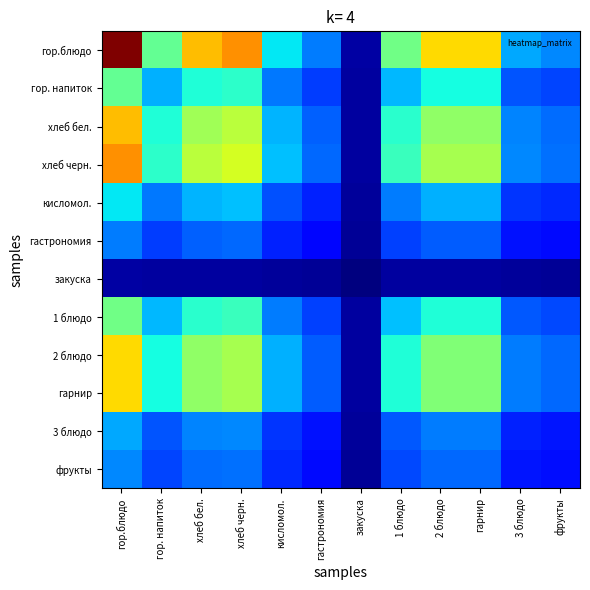

Reading left to right, transcribe all the data shown in this chart.

гор.блюдо: гор.блюдо=1.0	гор. напиток=0.5	хлеб бел.=0.7	хлеб черн.=0.8	кисломол.=0.4	гастрономия=0.2	закуска=0.0	1 блюдо=0.5	2 блюдо=0.7	гарнир=0.7	3 блюдо=0.3	фрукты=0.3
гор. напиток: гор.блюдо=0.5	гор. напиток=0.3	хлеб бел.=0.4	хлеб черн.=0.4	кисломол.=0.2	гастрономия=0.2	закуска=0.0	1 блюдо=0.3	2 блюдо=0.4	гарнир=0.4	3 блюдо=0.2	фрукты=0.2
хлеб бел.: гор.блюдо=0.7	гор. напиток=0.4	хлеб бел.=0.5	хлеб черн.=0.6	кисломол.=0.3	гастрономия=0.2	закуска=0.0	1 блюдо=0.4	2 блюдо=0.5	гарнир=0.5	3 блюдо=0.3	фрукты=0.2
хлеб черн.: гор.блюдо=0.8	гор. напиток=0.4	хлеб бел.=0.6	хлеб черн.=0.6	кисломол.=0.3	гастрономия=0.2	закуска=0.0	1 блюдо=0.4	2 блюдо=0.6	гарнир=0.6	3 блюдо=0.3	фрукты=0.2
кисломол.: гор.блюдо=0.4	гор. напиток=0.2	хлеб бел.=0.3	хлеб черн.=0.3	кисломол.=0.2	гастрономия=0.2	закуска=0.0	1 блюдо=0.2	2 блюдо=0.3	гарнир=0.3	3 блюдо=0.2	фрукты=0.2
гастрономия: гор.блюдо=0.2	гор. напиток=0.2	хлеб бел.=0.2	хлеб черн.=0.2	кисломол.=0.2	гастрономия=0.1	закуска=0.0	1 блюдо=0.2	2 блюдо=0.2	гарнир=0.2	3 блюдо=0.1	фрукты=0.1
закуска: гор.блюдо=0.0	гор. напиток=0.0	хлеб бел.=0.0	хлеб черн.=0.0	кисломол.=0.0	гастрономия=0.0	закуска=0.0	1 блюдо=0.0	2 блюдо=0.0	гарнир=0.0	3 блюдо=0.0	фрукты=0.0
1 блюдо: гор.блюдо=0.5	гор. напиток=0.3	хлеб бел.=0.4	хлеб черн.=0.4	кисломол.=0.2	гастрономия=0.2	закуска=0.0	1 блюдо=0.3	2 блюдо=0.4	гарнир=0.4	3 блюдо=0.2	фрукты=0.2
2 блюдо: гор.блюдо=0.7	гор. напиток=0.4	хлеб бел.=0.5	хлеб черн.=0.6	кисломол.=0.3	гастрономия=0.2	закуска=0.0	1 блюдо=0.4	2 блюдо=0.5	гарнир=0.5	3 блюдо=0.2	фрукты=0.2
гарнир: гор.блюдо=0.7	гор. напиток=0.4	хлеб бел.=0.5	хлеб черн.=0.6	кисломол.=0.3	гастрономия=0.2	закуска=0.0	1 блюдо=0.4	2 блюдо=0.5	гарнир=0.5	3 блюдо=0.2	фрукты=0.2
3 блюдо: гор.блюдо=0.3	гор. напиток=0.2	хлеб бел.=0.3	хлеб черн.=0.3	кисломол.=0.2	гастрономия=0.1	закуска=0.0	1 блюдо=0.2	2 блюдо=0.2	гарнир=0.2	3 блюдо=0.2	фрукты=0.1
фрукты: гор.блюдо=0.3	гор. напиток=0.2	хлеб бел.=0.2	хлеб черн.=0.2	кисломол.=0.2	гастрономия=0.1	закуска=0.0	1 блюдо=0.2	2 блюдо=0.2	гарнир=0.2	3 блюдо=0.1	фрукты=0.1